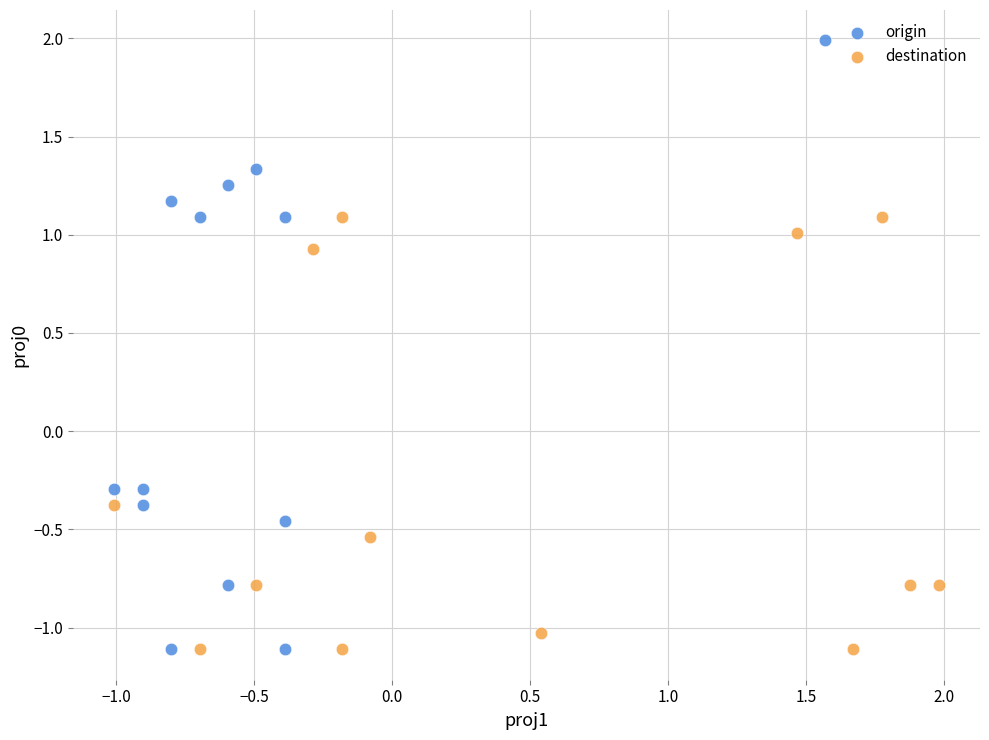

Which series has the widest spread of Y values?

origin